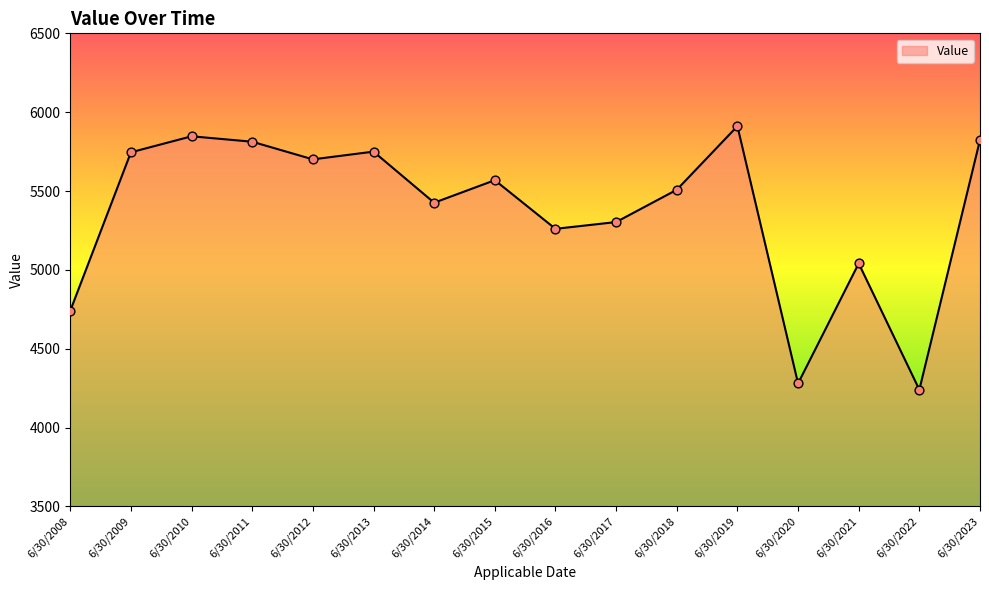

Which has a higher value, 6/30/2020 or 6/30/2008?

6/30/2008